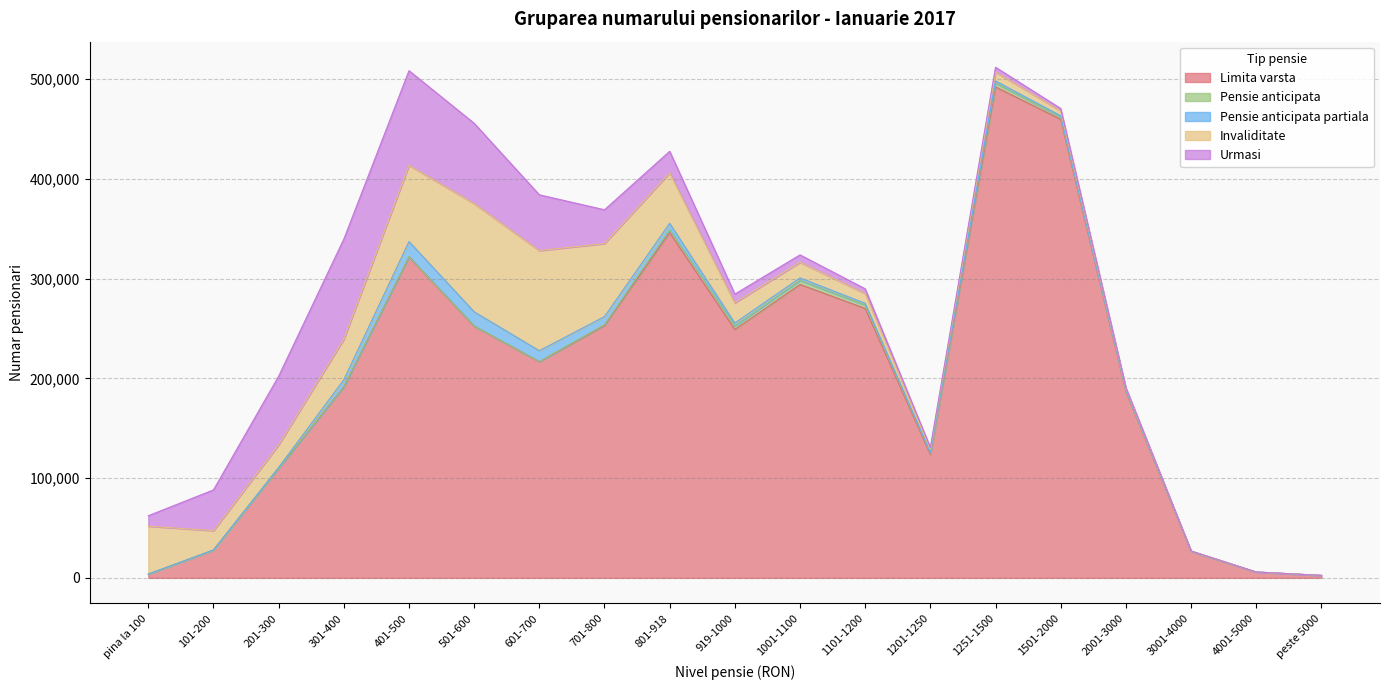

What is the label of the 5th point from the right?

1501-2000